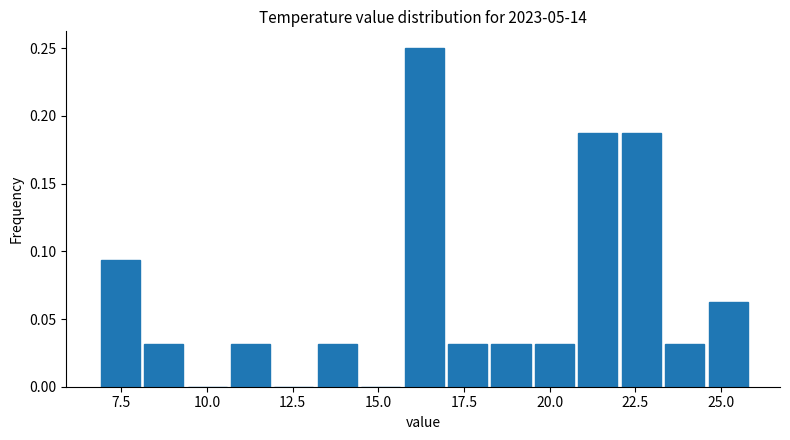

Around what value on the x-axis is the tallest bar? Give the approximate position of its centre, as read against the axis.

16.5